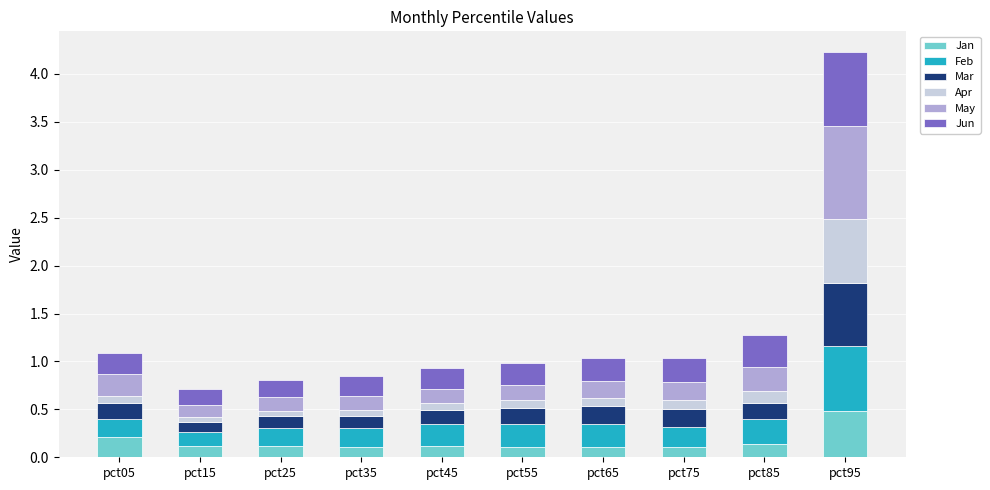

At which category is the sum across all series the highest?

pct95